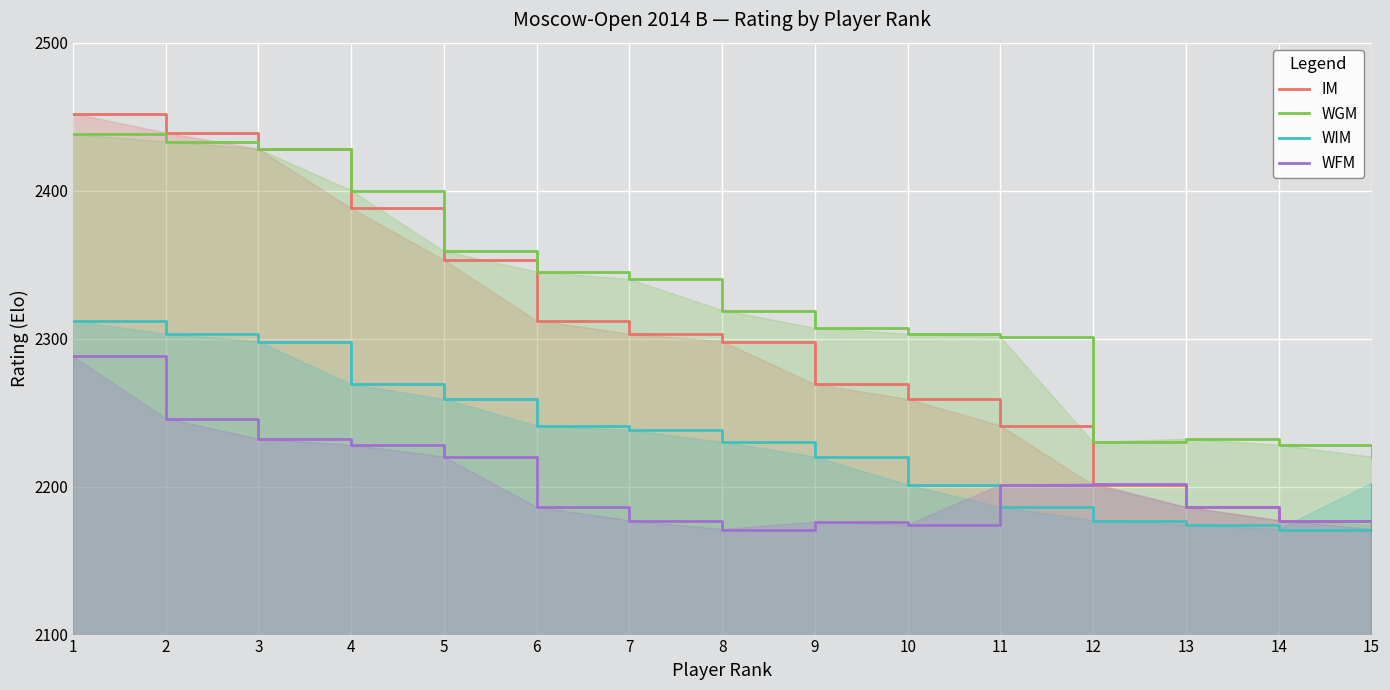

At which label does IM reach its peak?

1